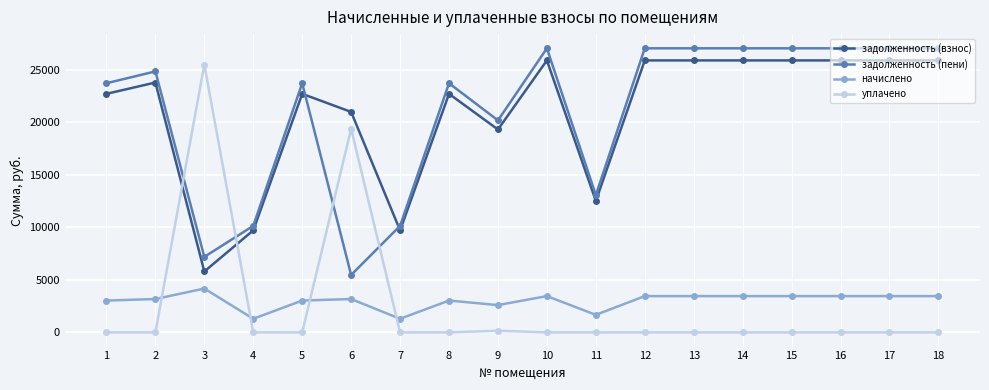

What is the spread (max minus min) of values at 10?

27056.6